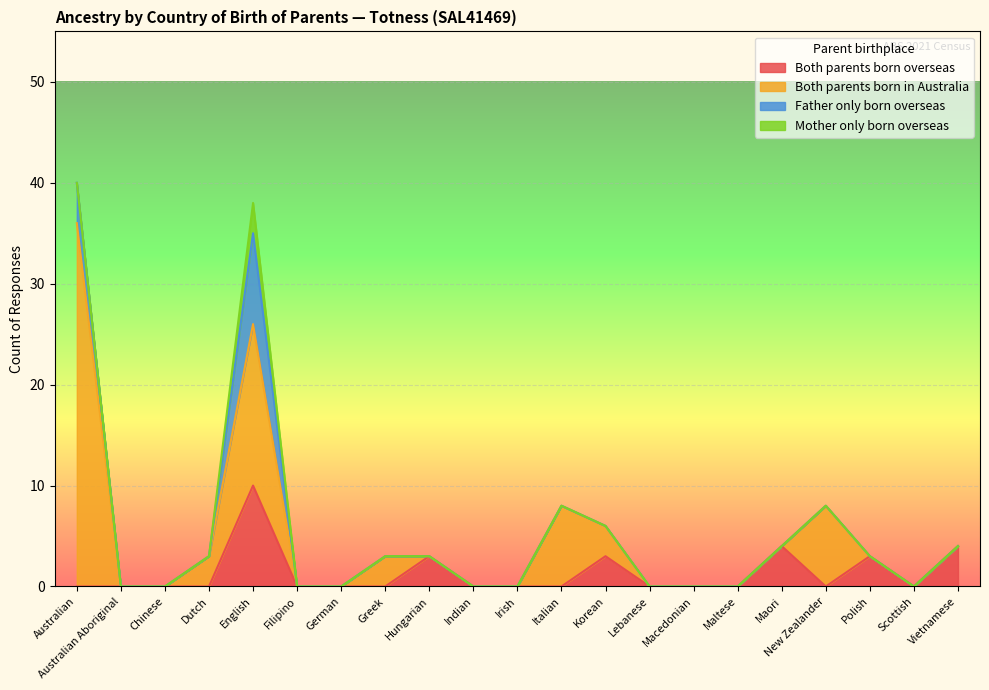

What is the difference between the maximum and minimum values in the Both parents born overseas series?

10